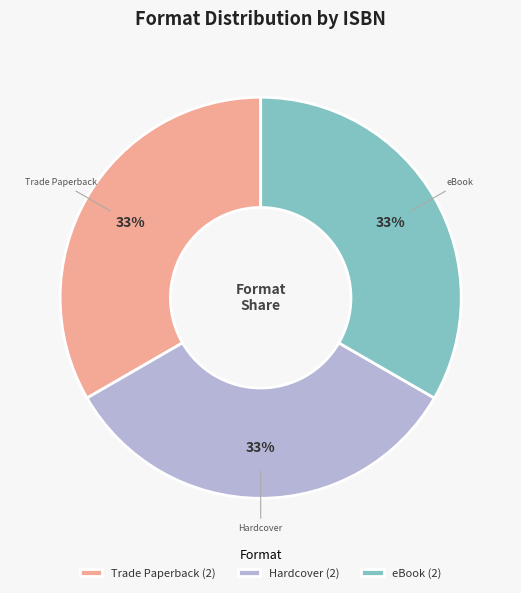

Combined, do Hardcover (2) and Trade Paperback (2) account for over 50%?

Yes